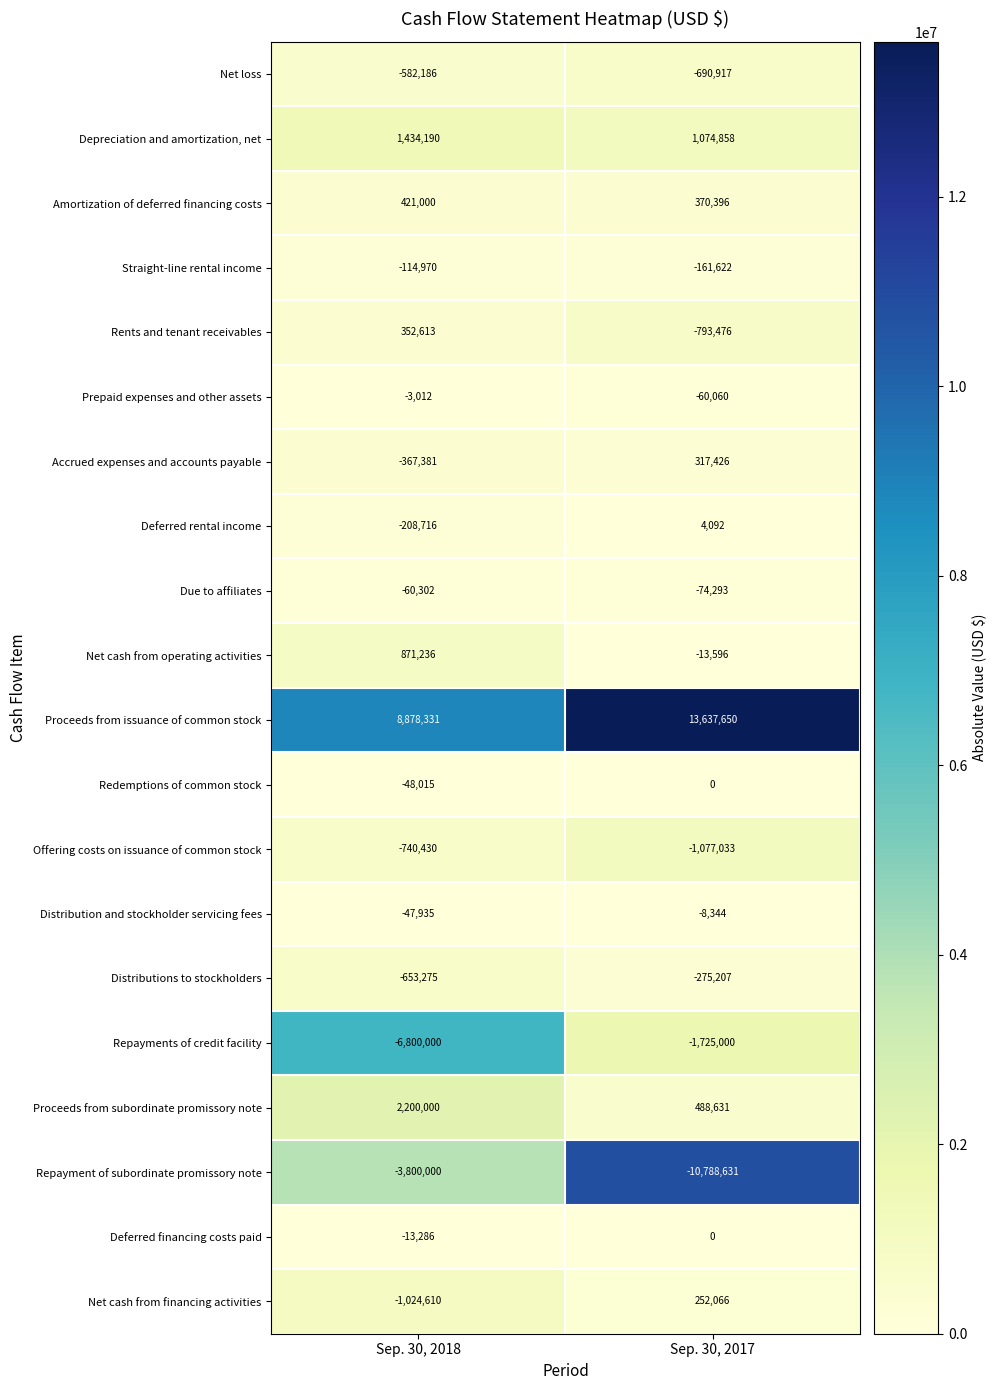

Rank the categories by Repayment of subordinate promissory note value from lowest to highest.

Sep. 30, 2017, Sep. 30, 2018